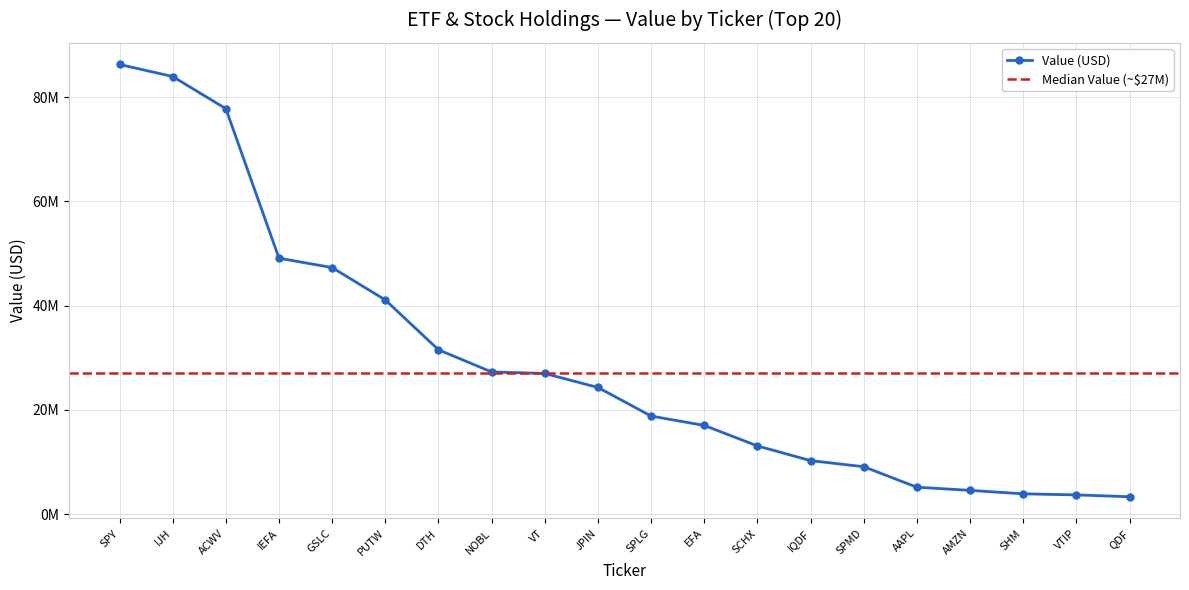

List the labels in order of value, smallest first.

QDF, VTIP, SHM, AMZN, AAPL, SPMD, IQDF, SCHX, EFA, SPLG, JPIN, VT, NOBL, DTH, PUTW, GSLC, IEFA, ACWV, IJH, SPY